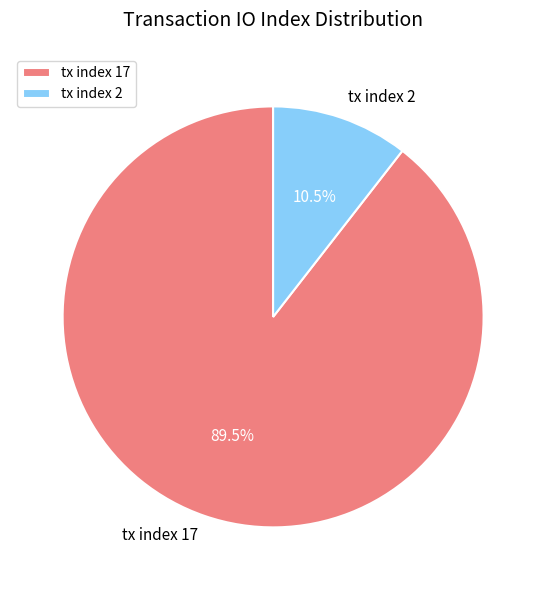

To the nearest percent, what is the average slice percentage?

50%